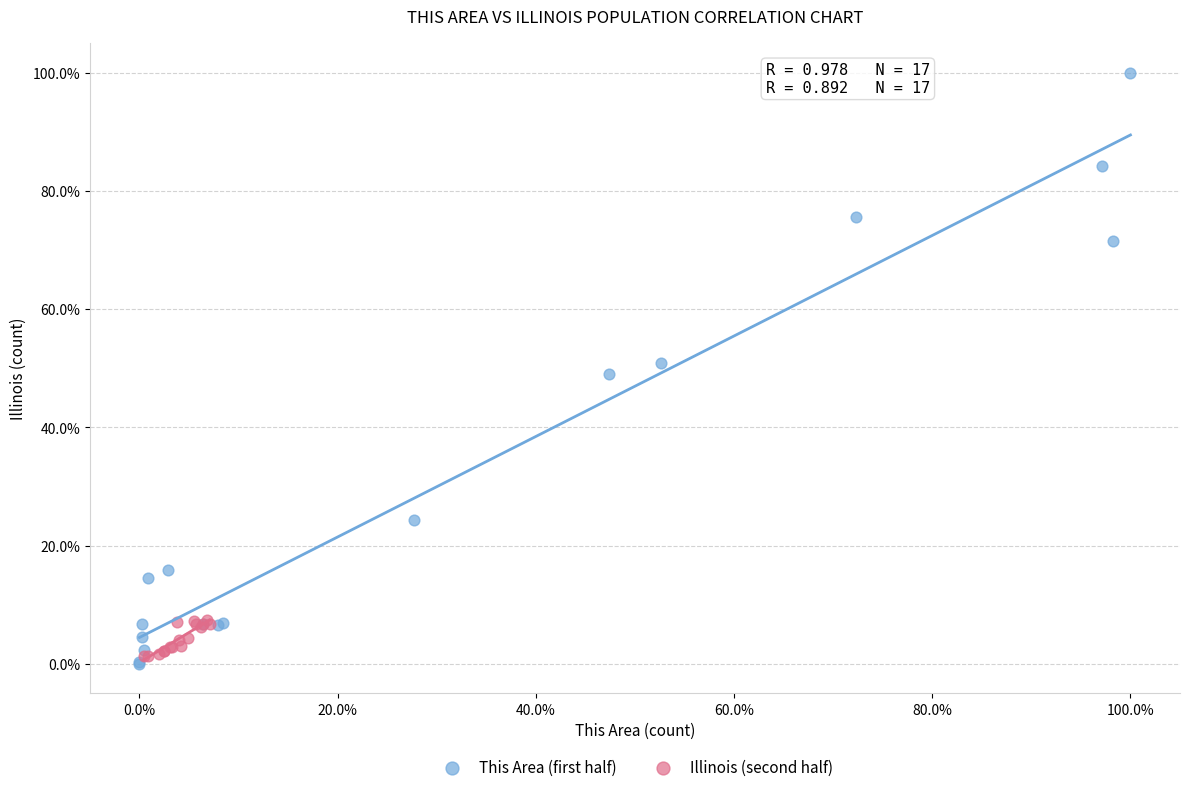

Which series reaches the maximum Y coordinate?

This Area (first half)